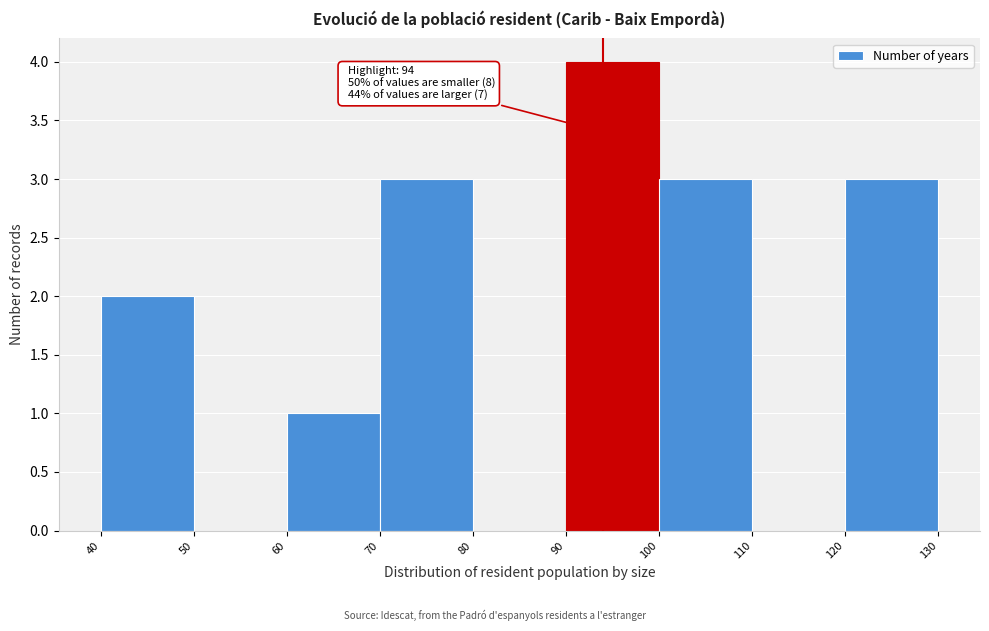

Over which range of the x-axis is the bar tallest?

90 to 100